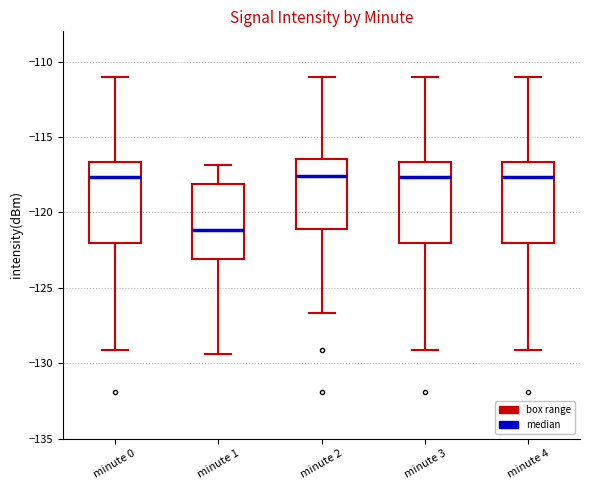

Reading left to right, read every box against the y-axis: the position of its median line, the range the box covers, and the ends of its whiskers. The values are not printed on the chart, so give them approximately, as read against the axis.

minute 0: median -117.5, box -122.0 to -116.5, whiskers -129.0 to -111.0
minute 1: median -121.0, box -123.0 to -118.0, whiskers -129.5 to -117.0
minute 2: median -117.5, box -121.0 to -116.5, whiskers -126.5 to -111.0
minute 3: median -117.5, box -122.0 to -116.5, whiskers -129.0 to -111.0
minute 4: median -117.5, box -122.0 to -116.5, whiskers -129.0 to -111.0